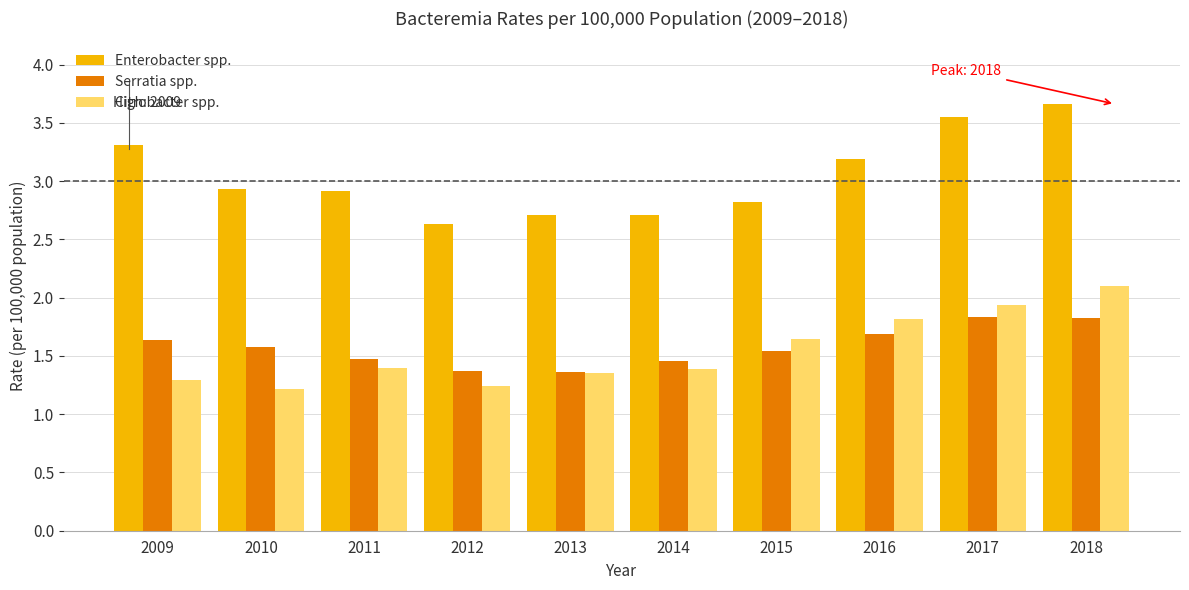

Which series has the widest spread of values?

Enterobacter spp.